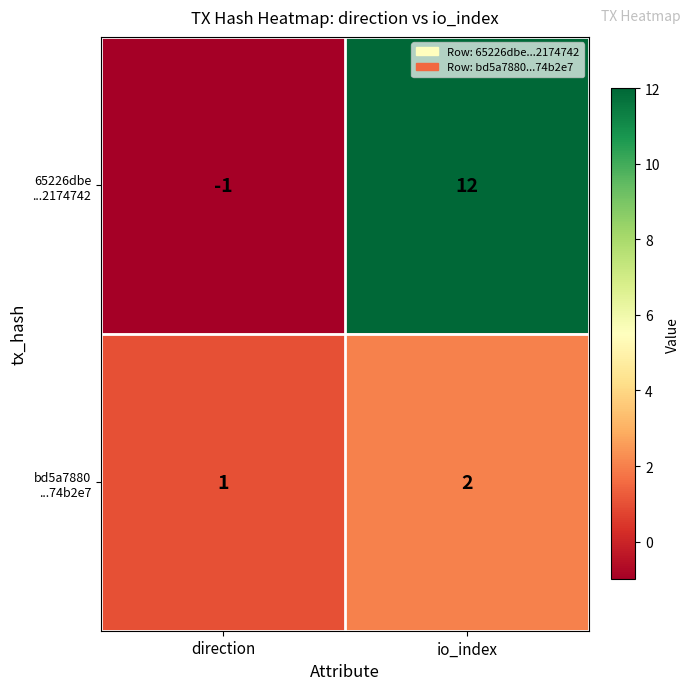

At which category does the chart reach its minimum across all series?

direction